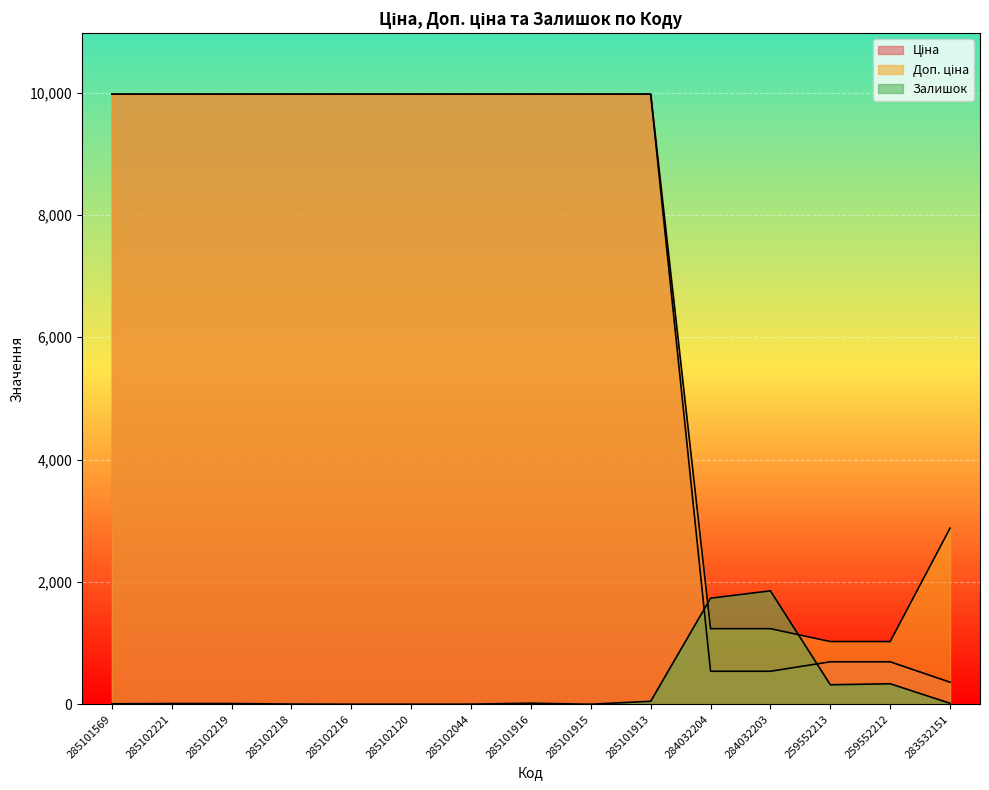

Reading left to right, extract all data points from this chart.

Ціна: 285101569=9975.0	285102221=9975.0	285102219=9975.0	285102218=9975.0	285102216=9975.0	285102120=9975.0	285102044=9975.0	285101916=9975.0	285101915=9975.0	285101913=9975.0	284032204=539.0	284032203=539.0	259552213=693.7	259552212=693.7	283532151=359.9
Доп. ціна: 285101569=9975.0	285102221=9975.0	285102219=9975.0	285102218=9975.0	285102216=9975.0	285102120=9975.0	285102044=9975.0	285101916=9975.0	285101915=9975.0	285101913=9975.0	284032204=1235.4	284032203=1235.4	259552213=1024.6	259552212=1024.6	283532151=2878.8
Залишок: 285101569=7.0	285102221=11.0	285102219=11.0	285102218=3.0	285102216=0.0	285102120=0.0	285102044=1.0	285101916=17.0	285101915=0.0	285101913=48.0	284032204=1734.0	284032203=1854.0	259552213=318.0	259552212=335.0	283532151=15.0